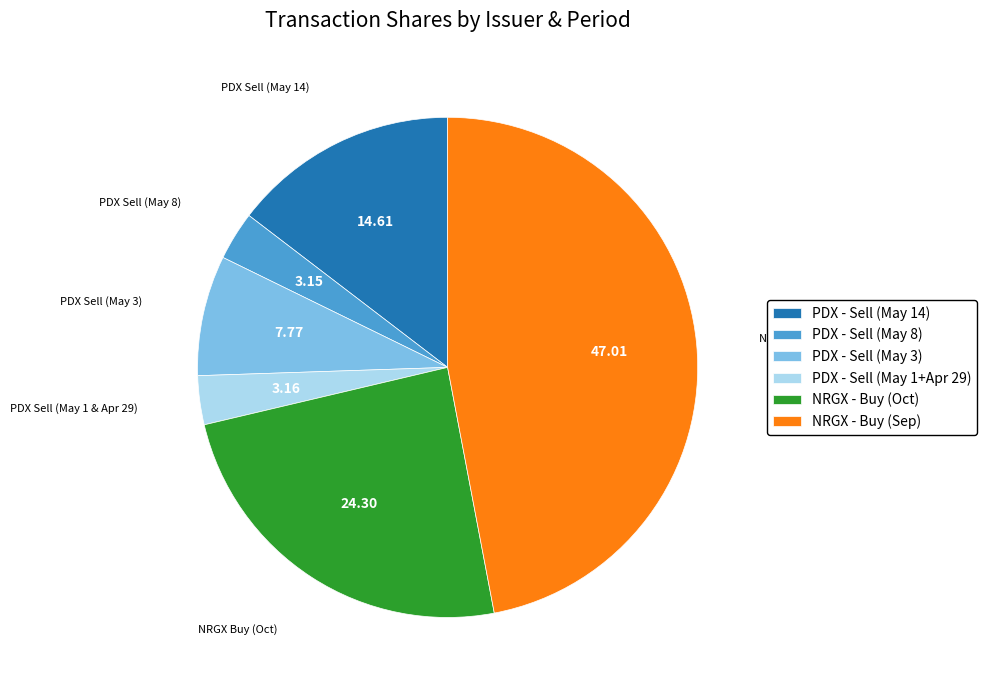

Which slice is the largest?

NRGX - Buy (Sep)